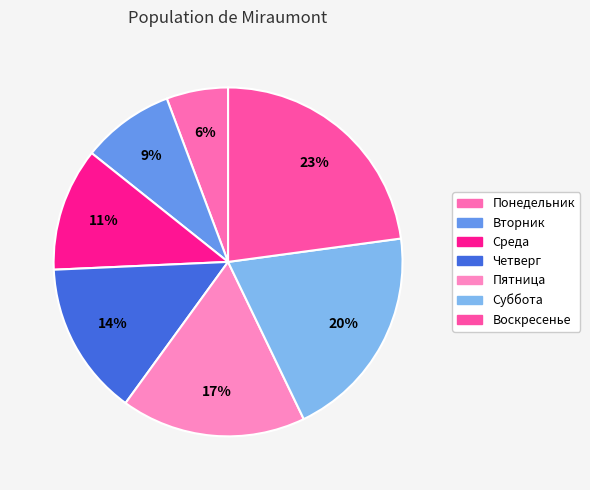

Is it true that Воскресенье is 37% of the pie?

False